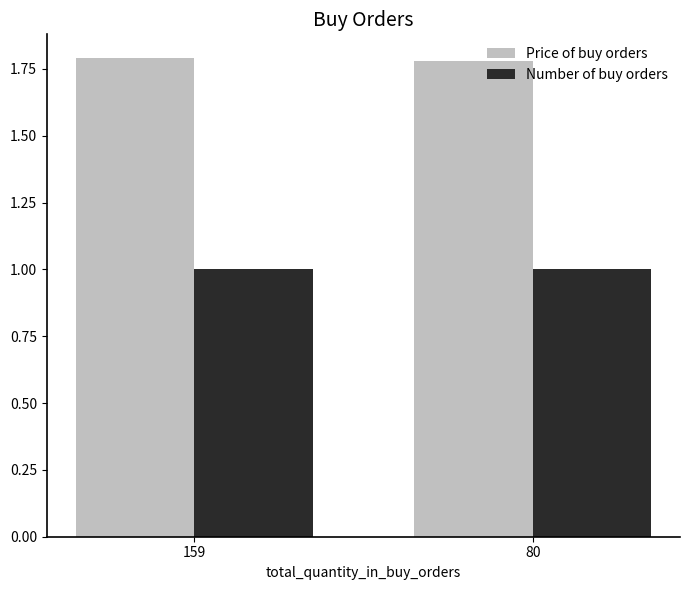

Is the value of Number of buy orders at 159 greater than the value of Price of buy orders at 80?

No